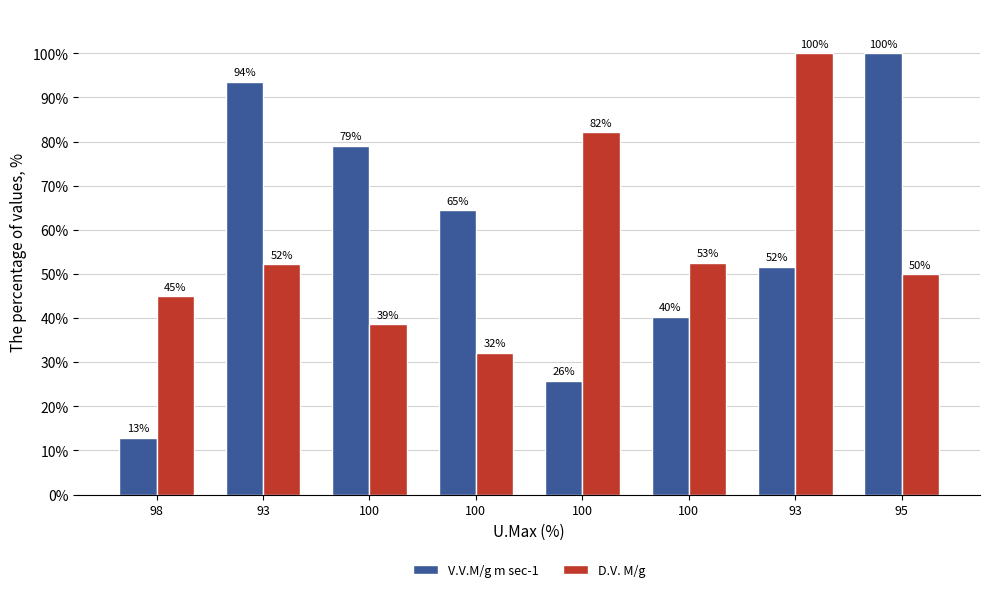

What is the maximum value shown in the chart?

100.0